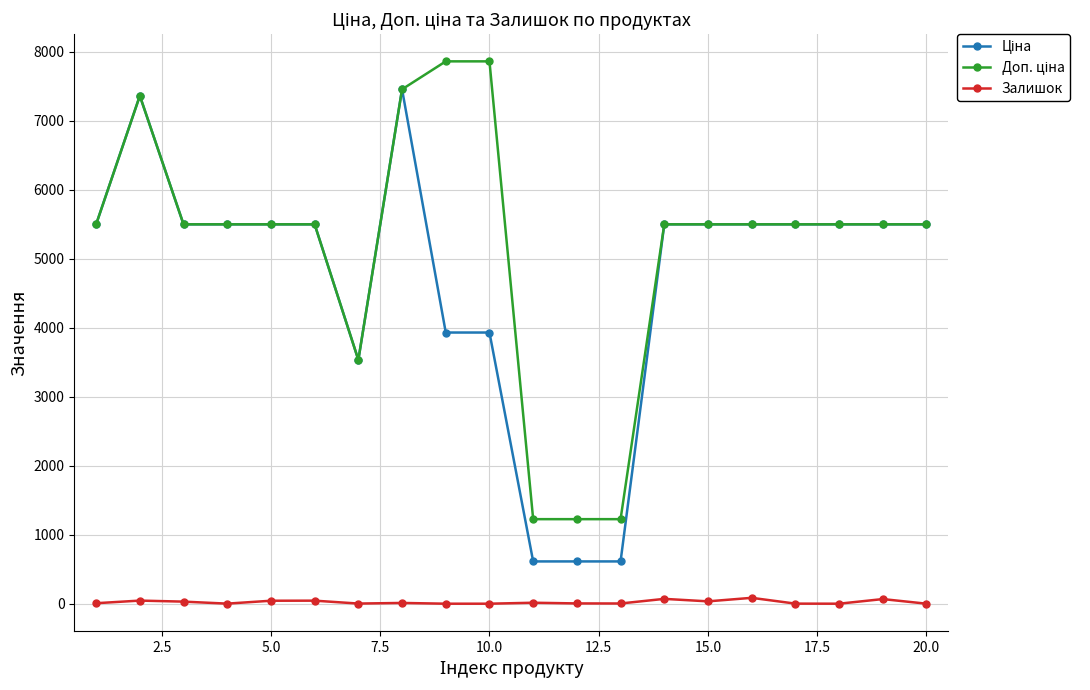

What is the greatest value displayed?

7858.9